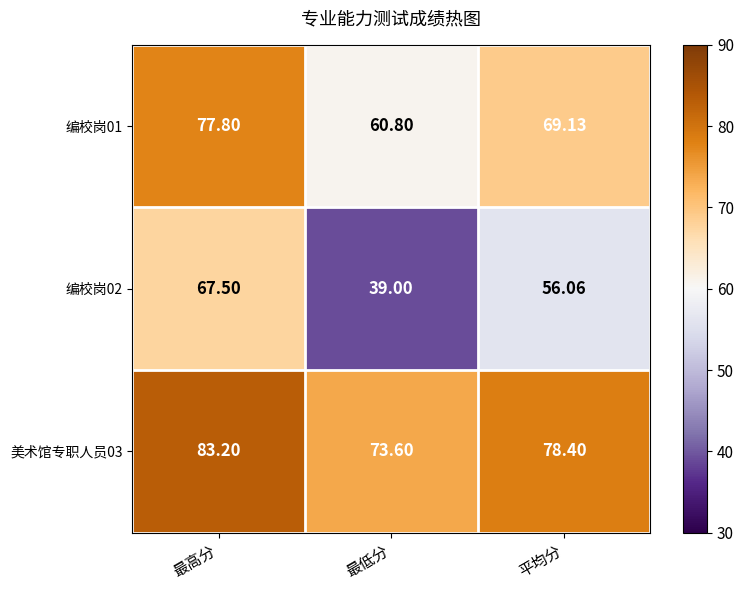

At which category is the sum across all series the highest?

最高分